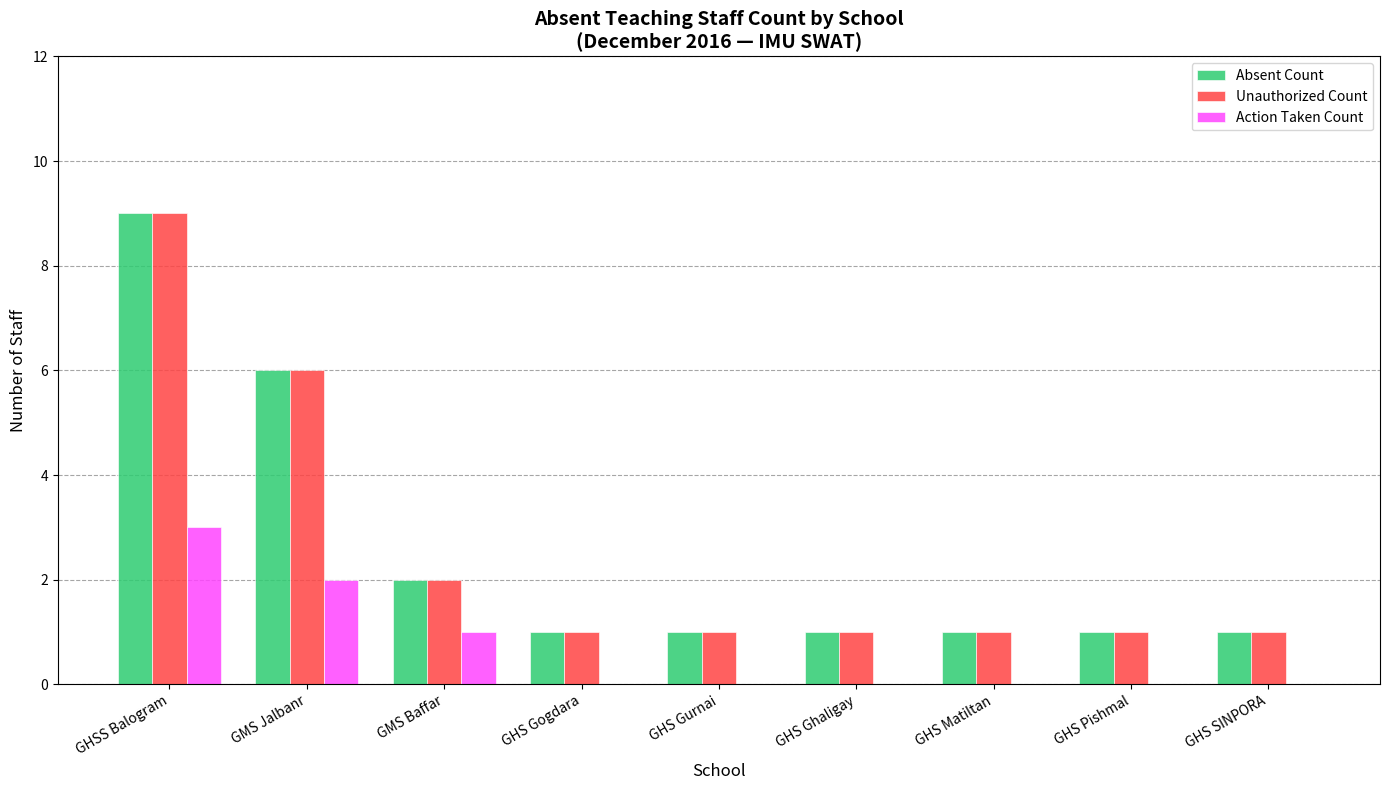

The Action Taken Count series shows 0 at GHS Gurnai. True or false?

True